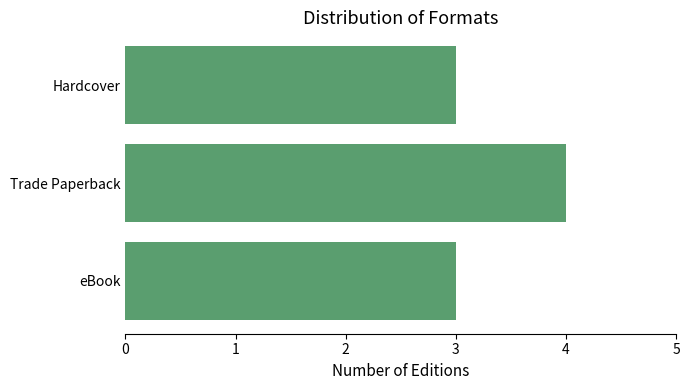

How many values are between 3 and 4?

3